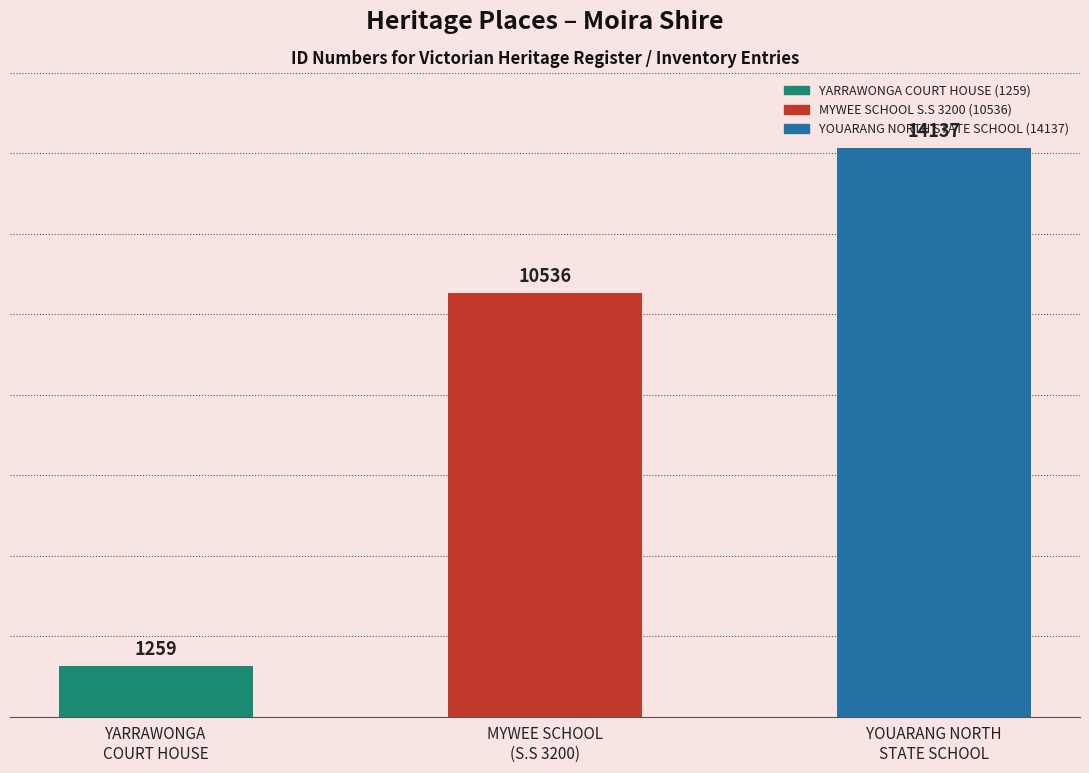

What is the difference between the values at MYWEE SCHOOL
(S.S 3200) and YARRAWONGA
COURT HOUSE?

9277